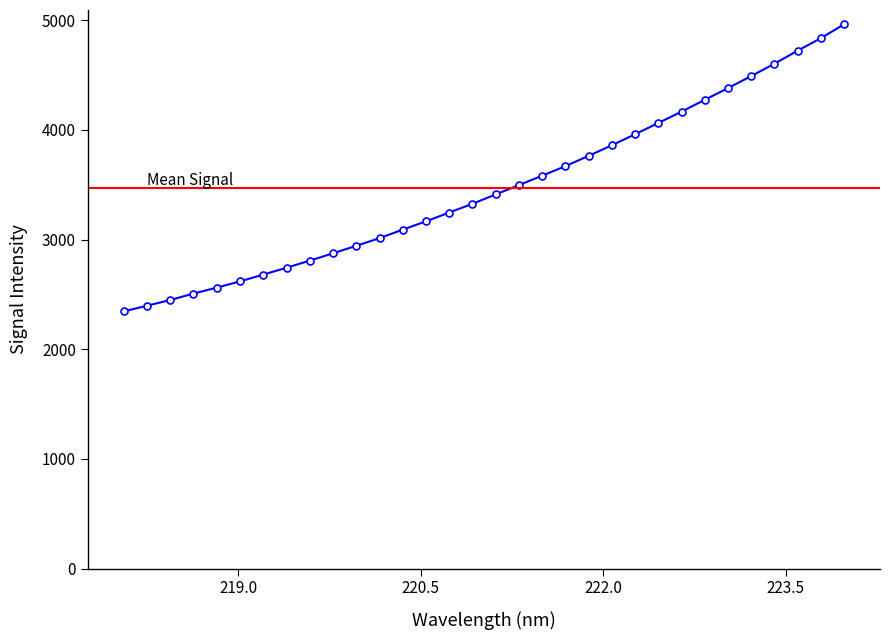

Count the number of data series in this chart.

1